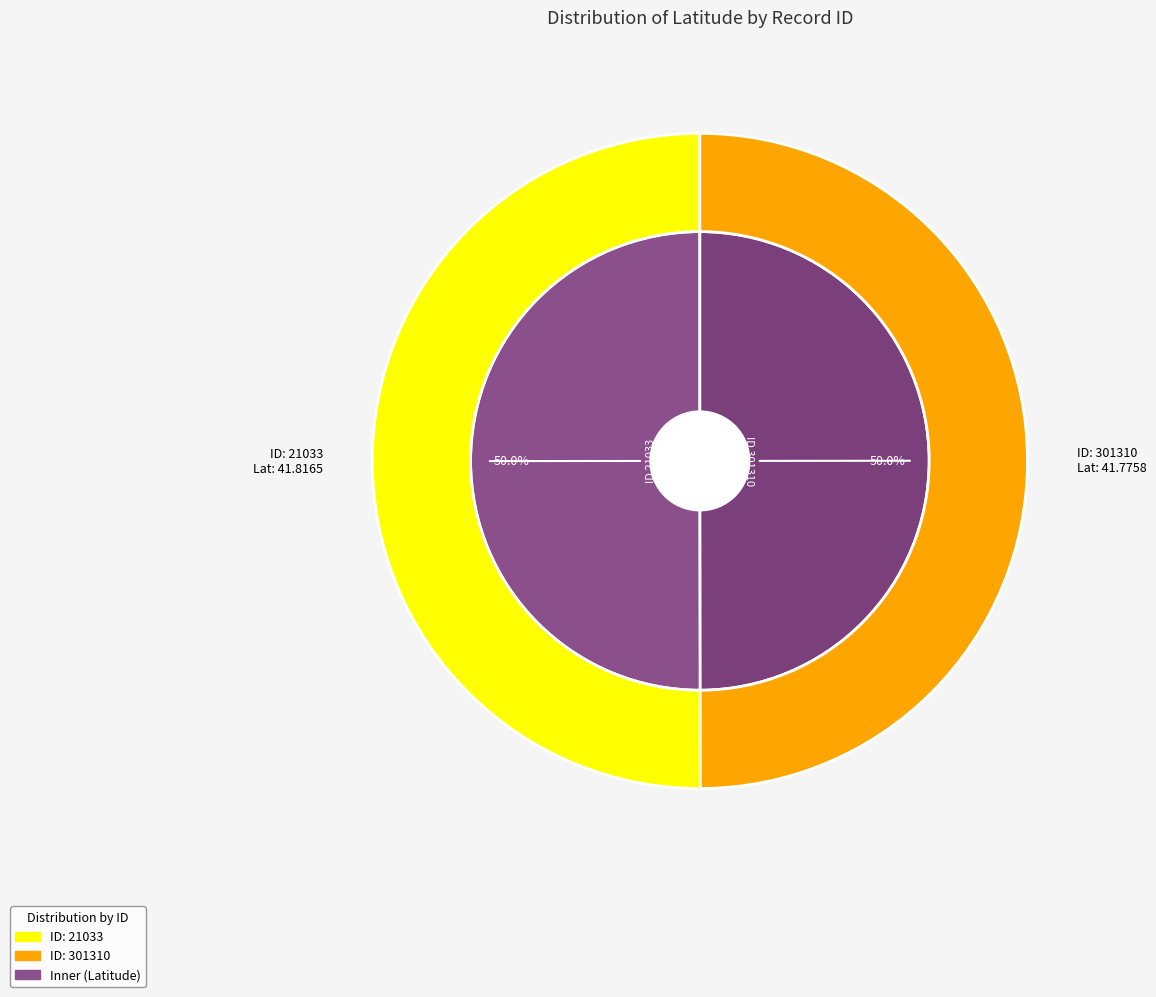

Which category has the smallest portion of the pie?

301310